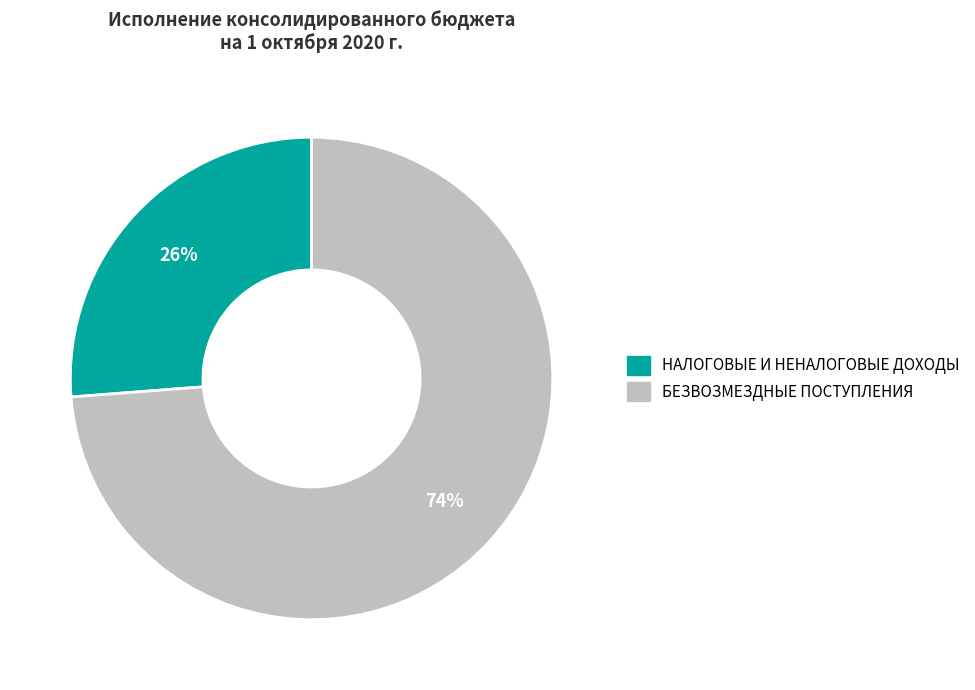

What is the smallest slice in the pie chart?

НАЛОГОВЫЕ И НЕНАЛОГОВЫЕ ДОХОДЫ